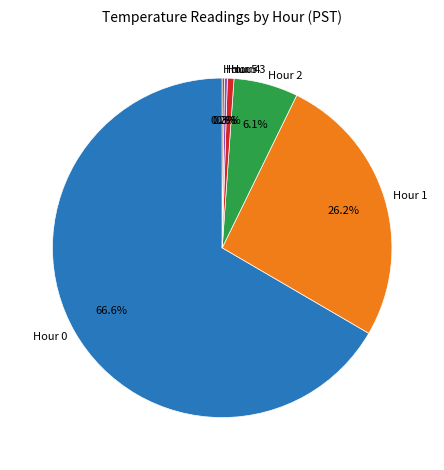

What percentage is NOT represented by Hour 4?

99.7%